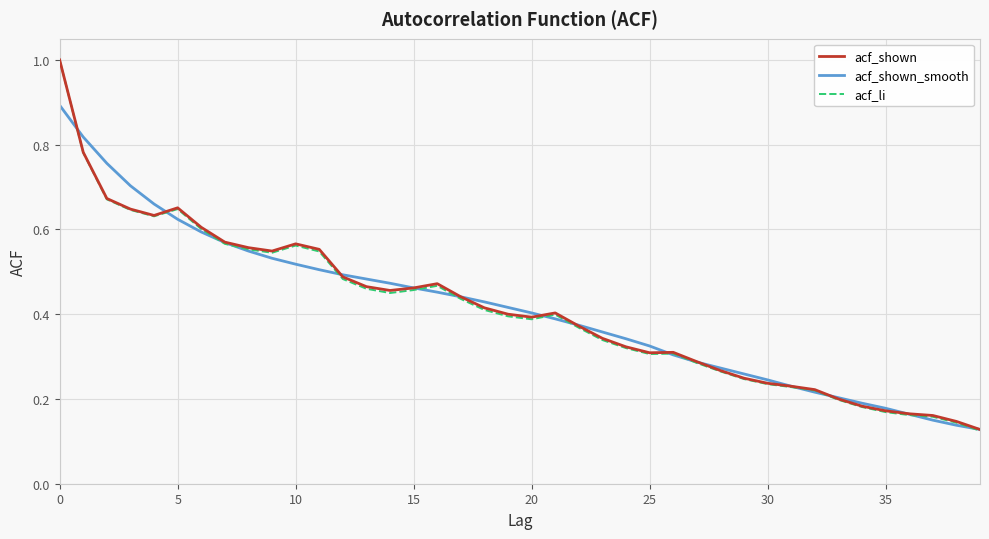

What is the maximum value shown in the chart?

1.0